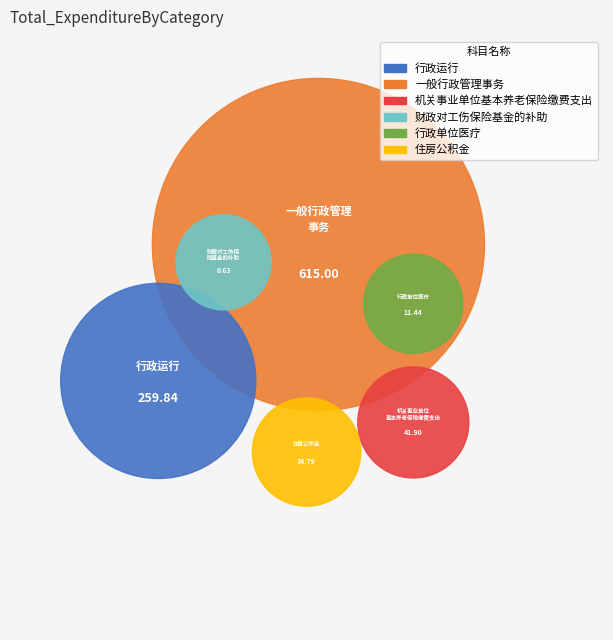

To the nearest percent, what is the difference between the largest and smallest slice percentages?

64%